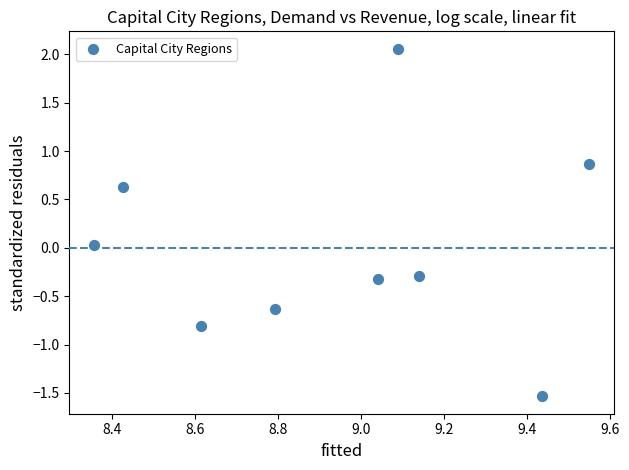

What is the range of Y values (max minus min)?

3.6